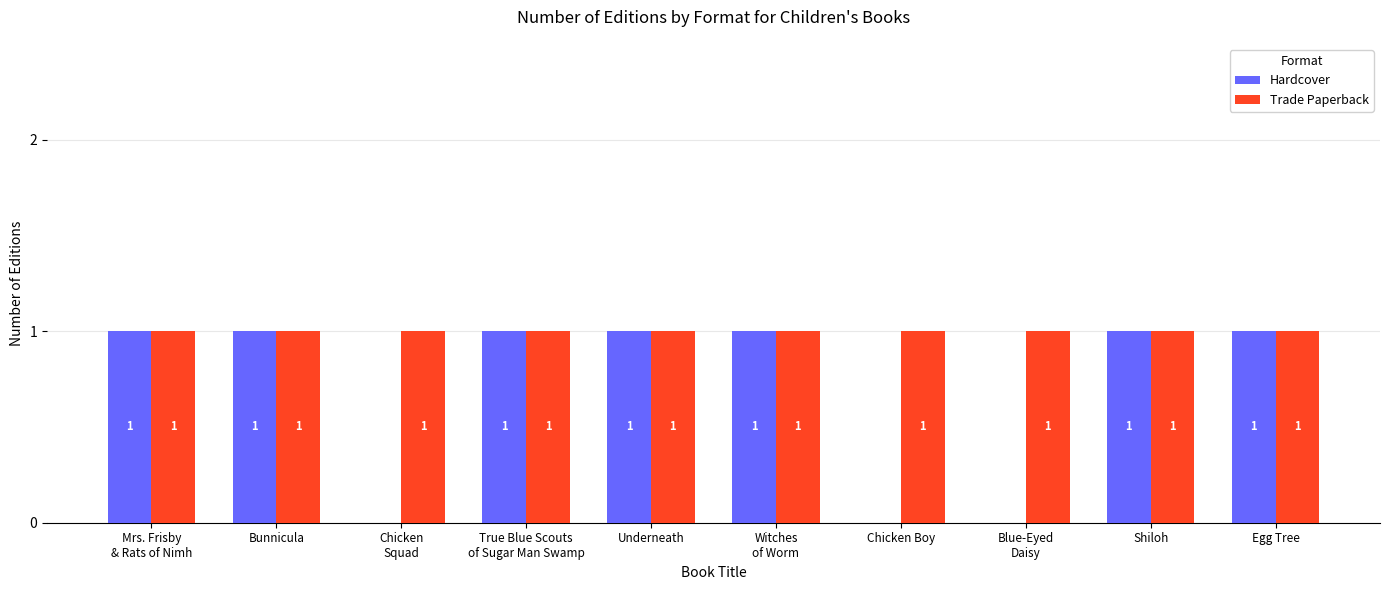

True or false: Trade Paperback has a value of 1 at Bunnicula.

True